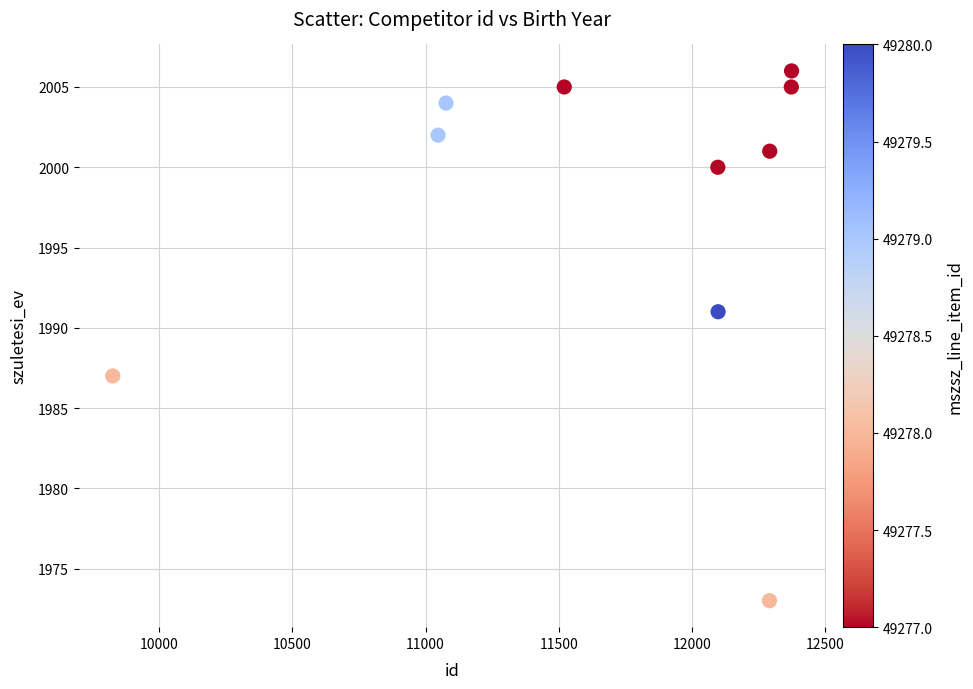

What is the range of Y values (max minus min)?

33